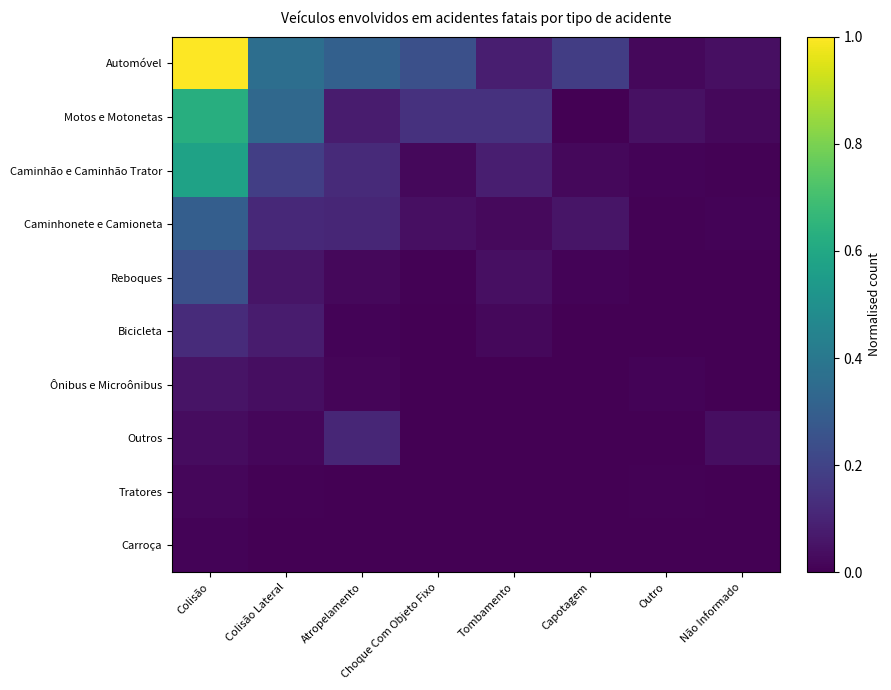

Which series changed the most between Colisão and Não Informado?

Automóvel